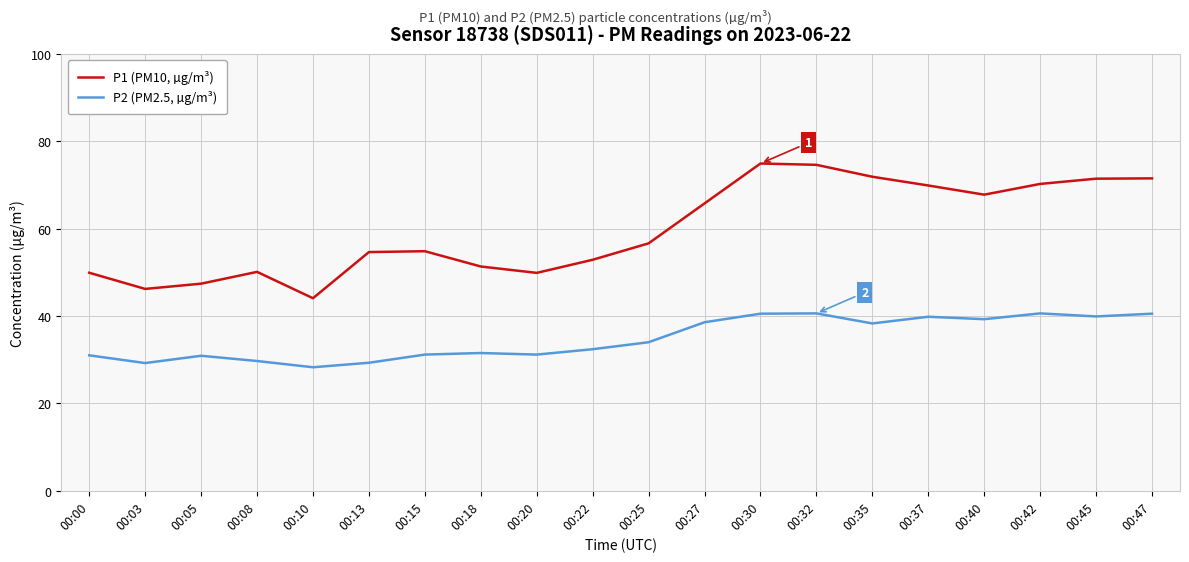

How many lines are shown in the chart?

2